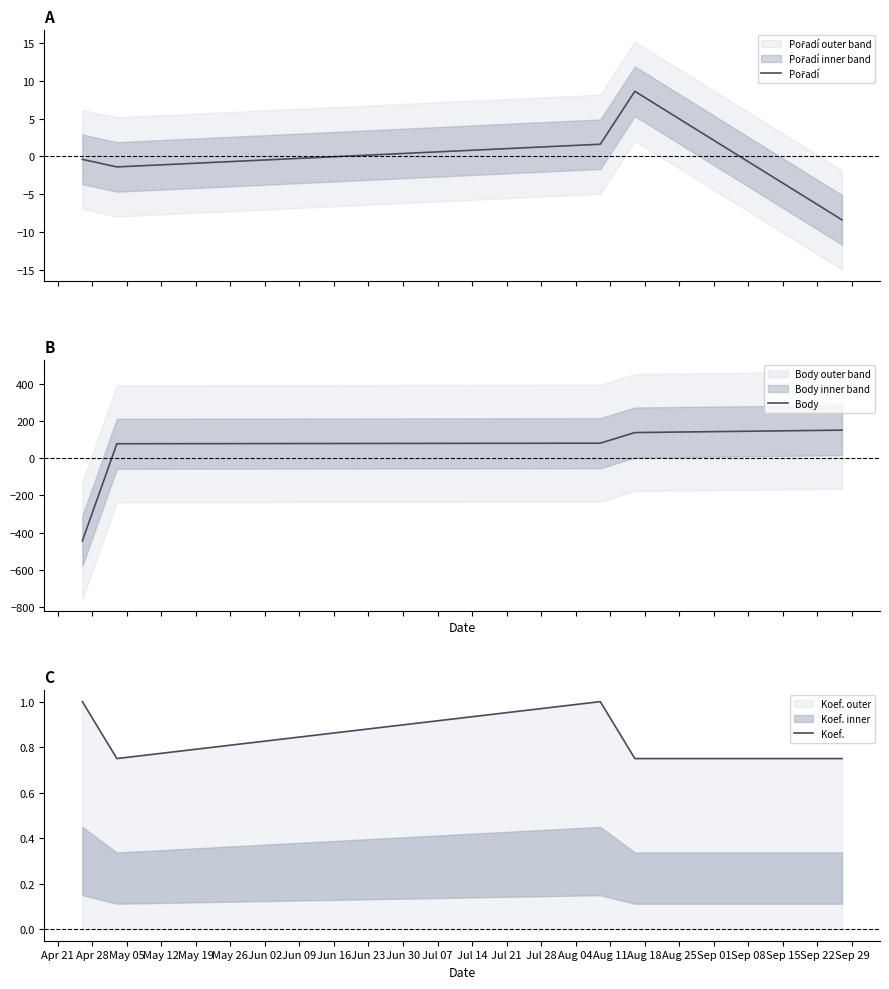

After their last crossing, which series has the higher values: Koef. or Body?

Body